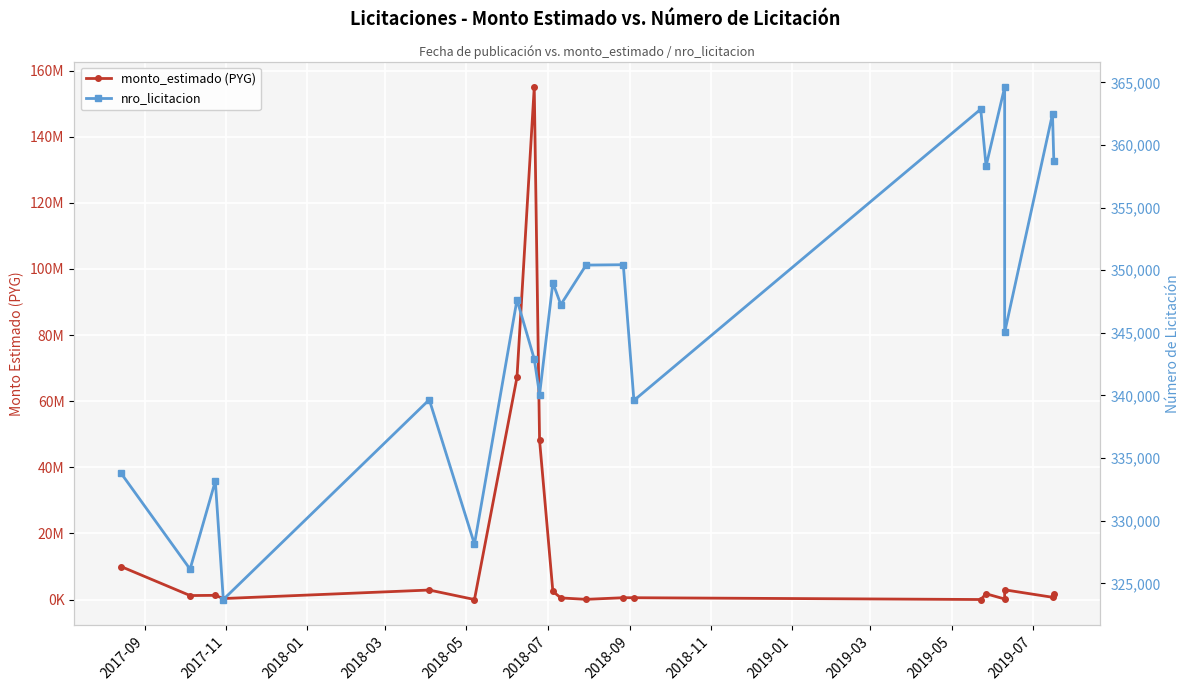

Which series has the largest range (max minus min)?

monto_estimado (PYG)